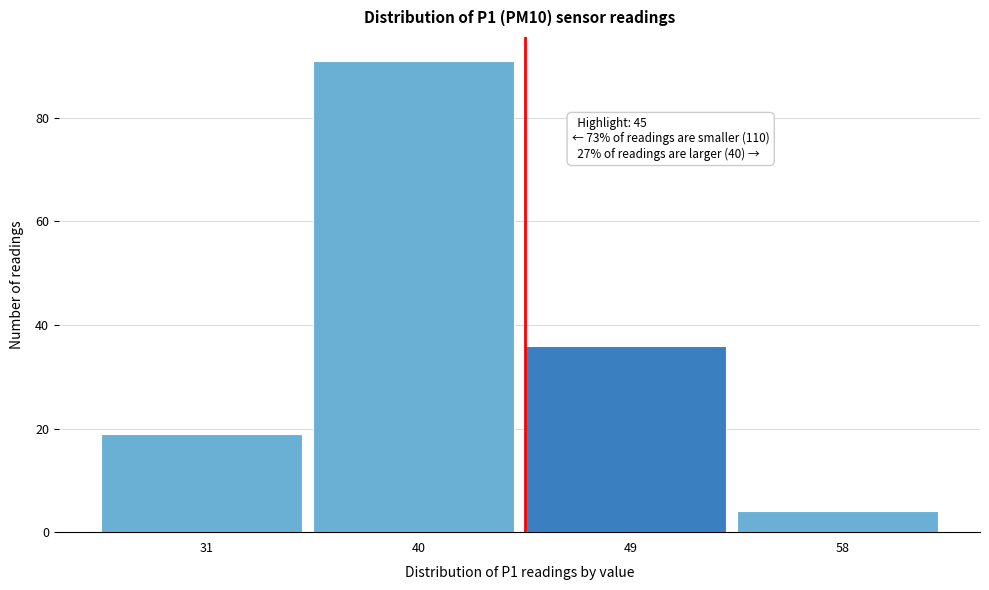

Reading left to right, what are all the values shown in this chart?

31=19	40=91	49=36	58=4